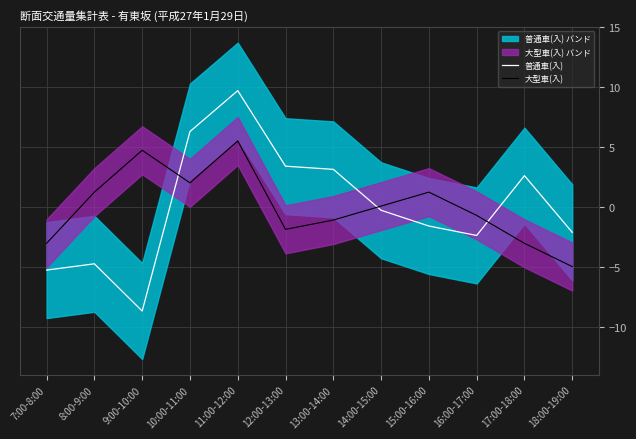

What is the minimum value shown in the chart?

-8.7